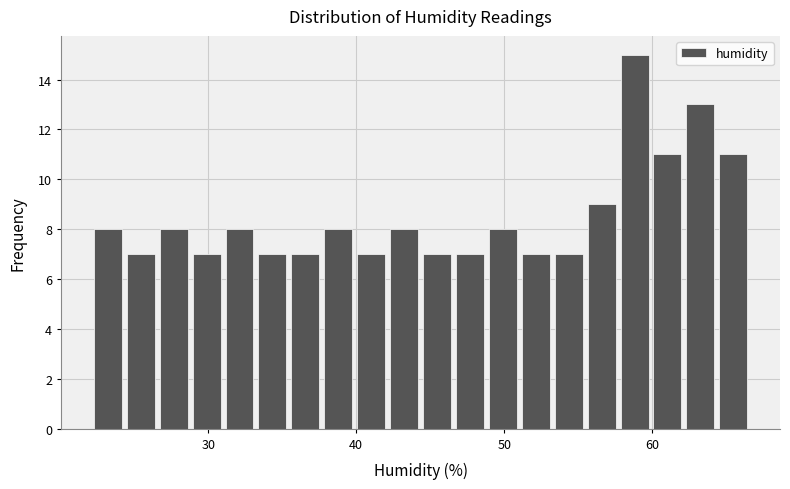

Around what value on the x-axis is the tallest bar? Give the approximate position of its centre, as read against the axis.

59